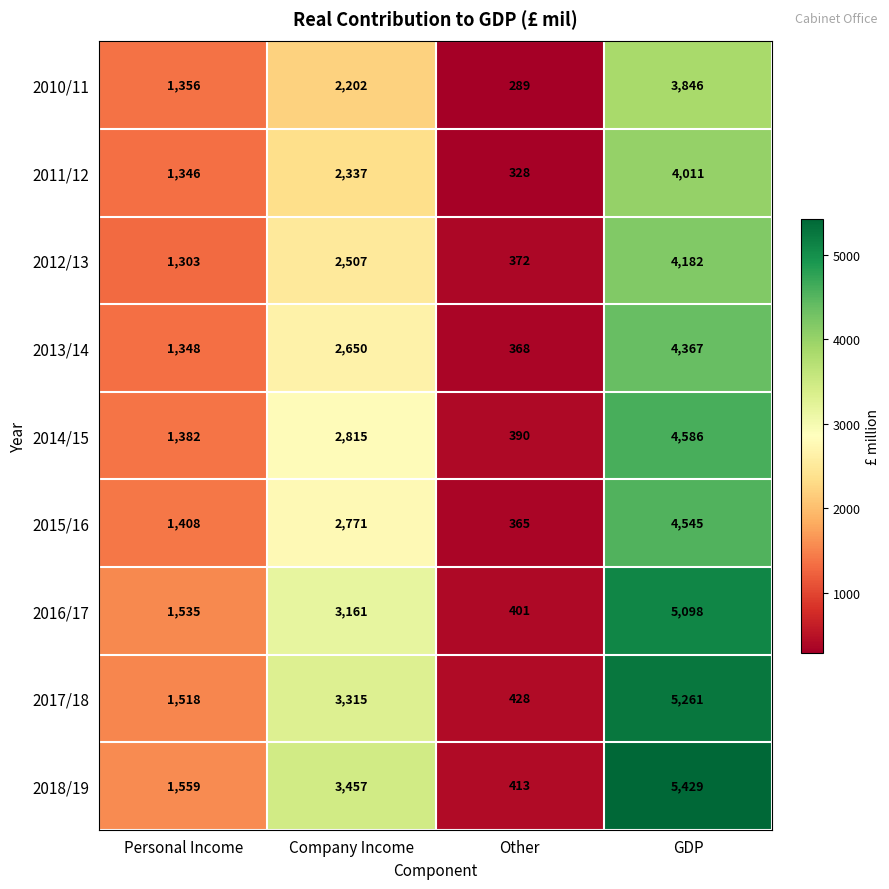

Is it true that 2016/17 equals 3536 at GDP?

False